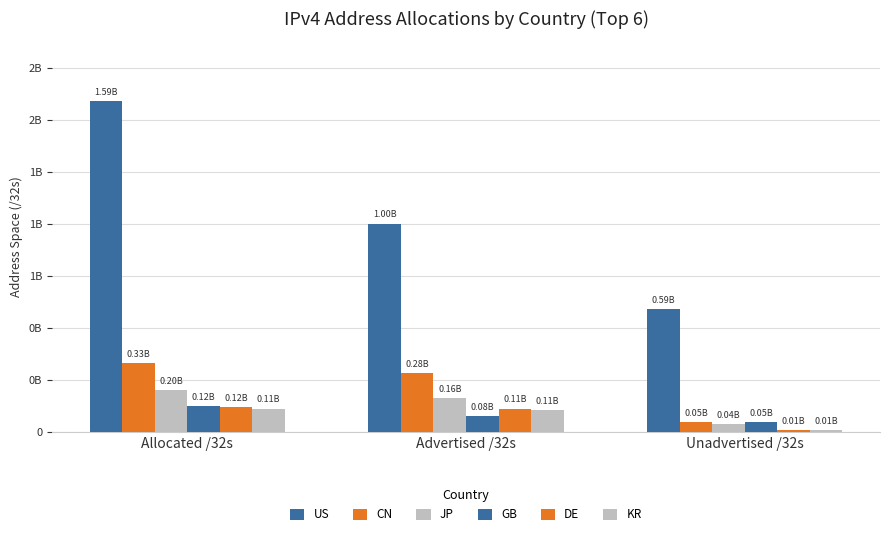

Are the bars grouped side by side (vs. stacked)?

Yes